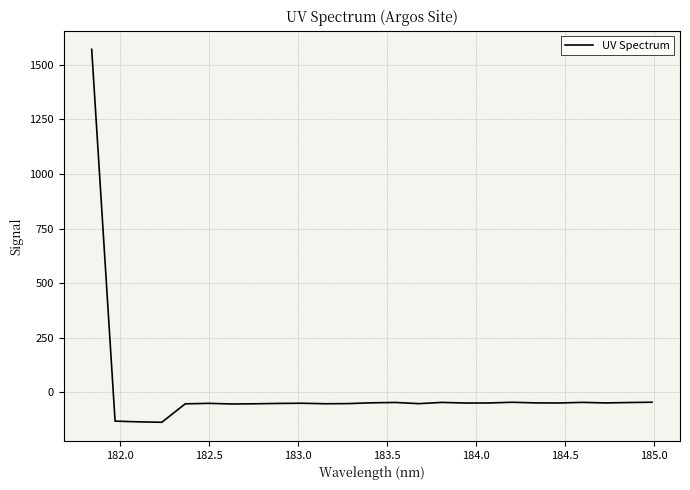

How many lines are shown in the chart?

1